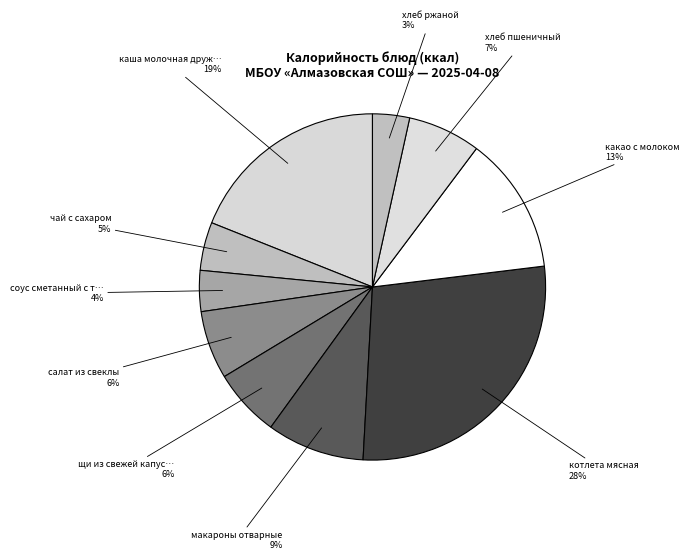

How many segments does this pie chart have?

10